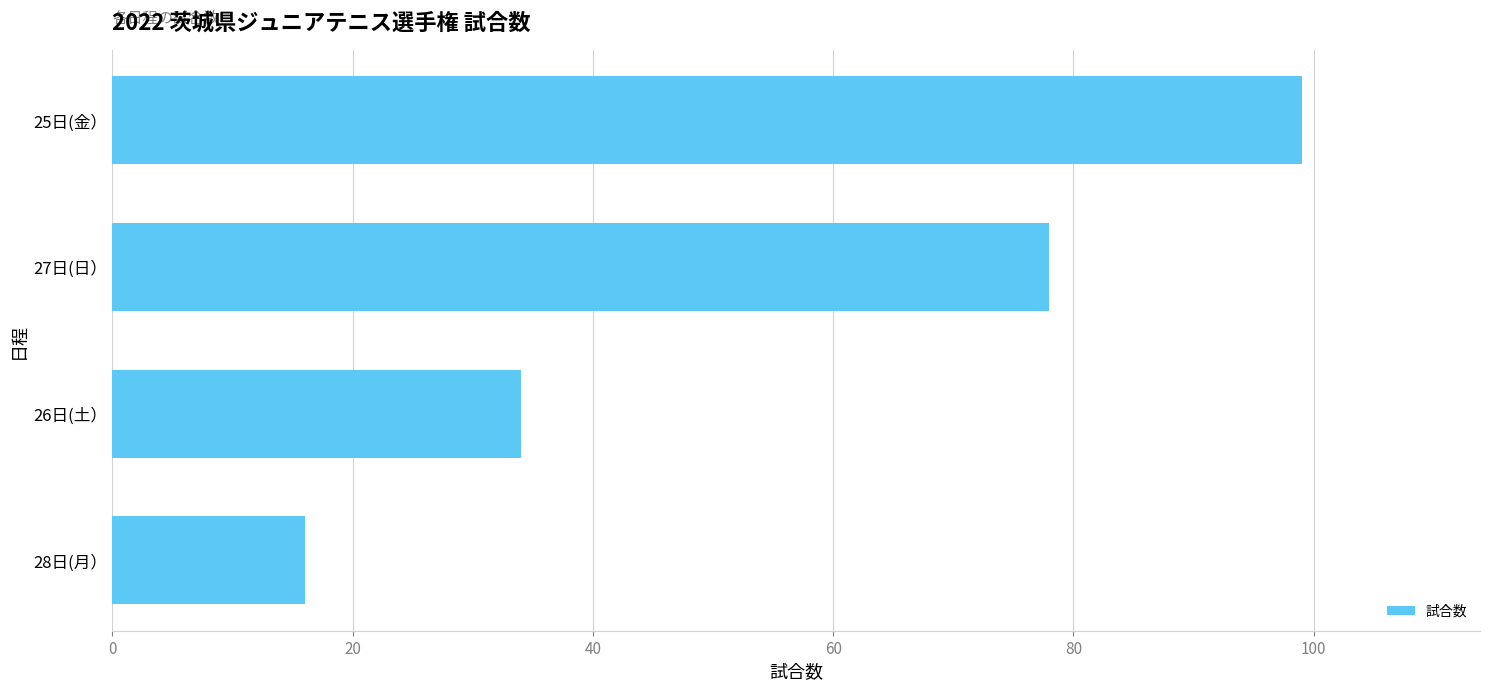

Count the number of categories in the chart.

4